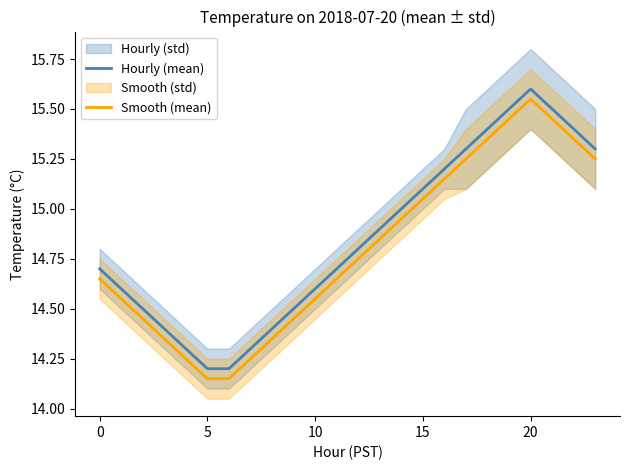

What is the label of the 17th point from the left?

16